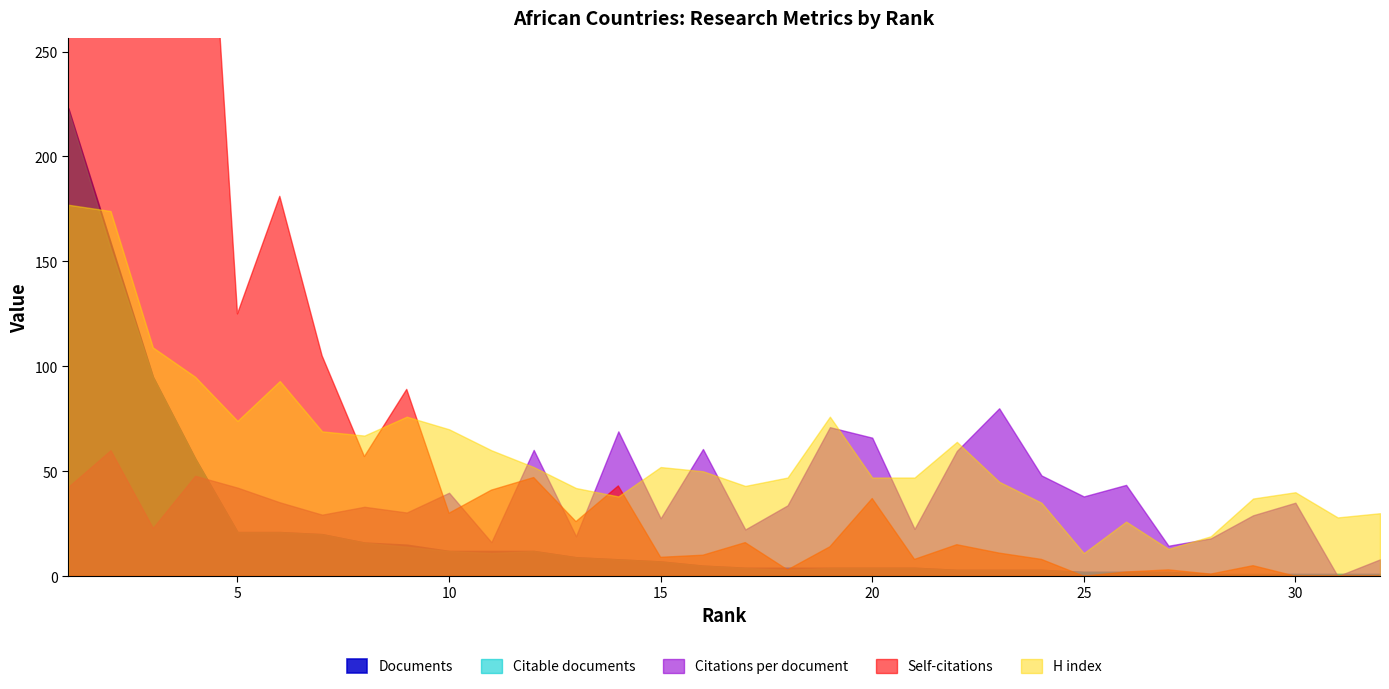

Which series has the widest spread of values?

Self-citations